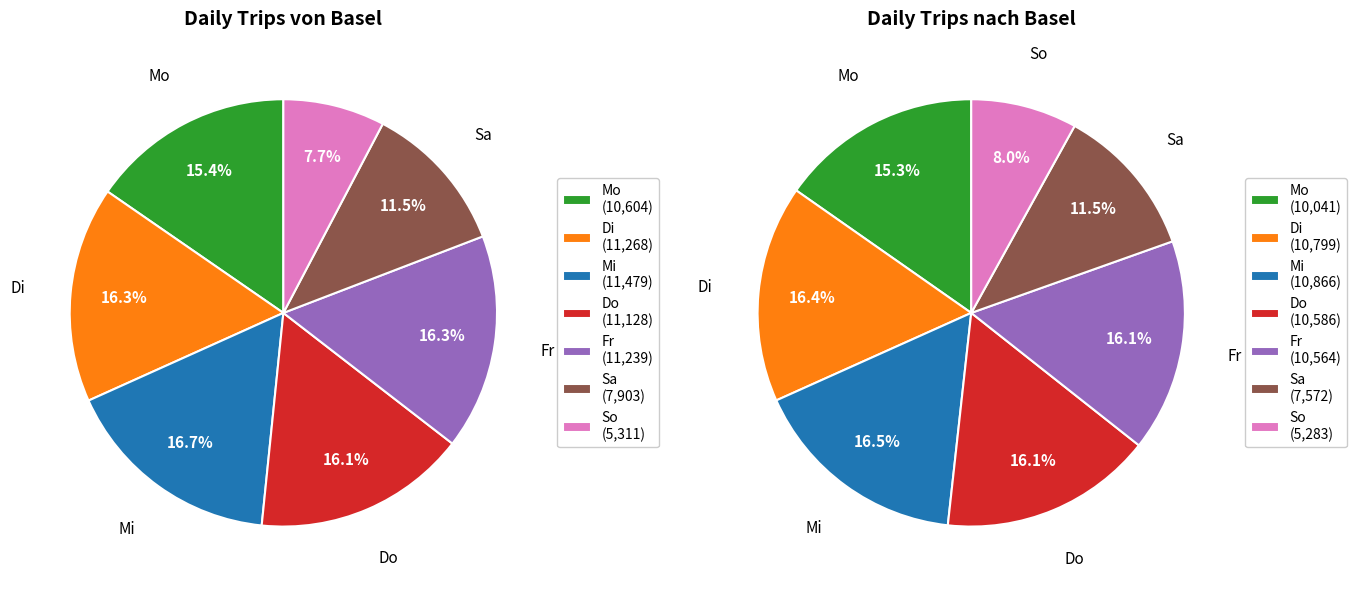

To the nearest percent, what is the average slice percentage?

14%